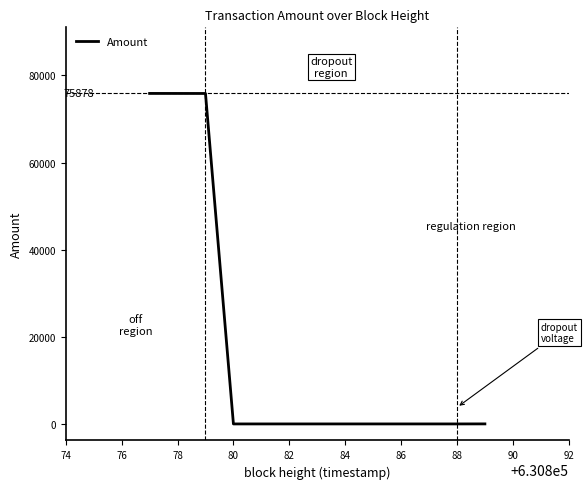

What is the greatest value displayed?

75878.2